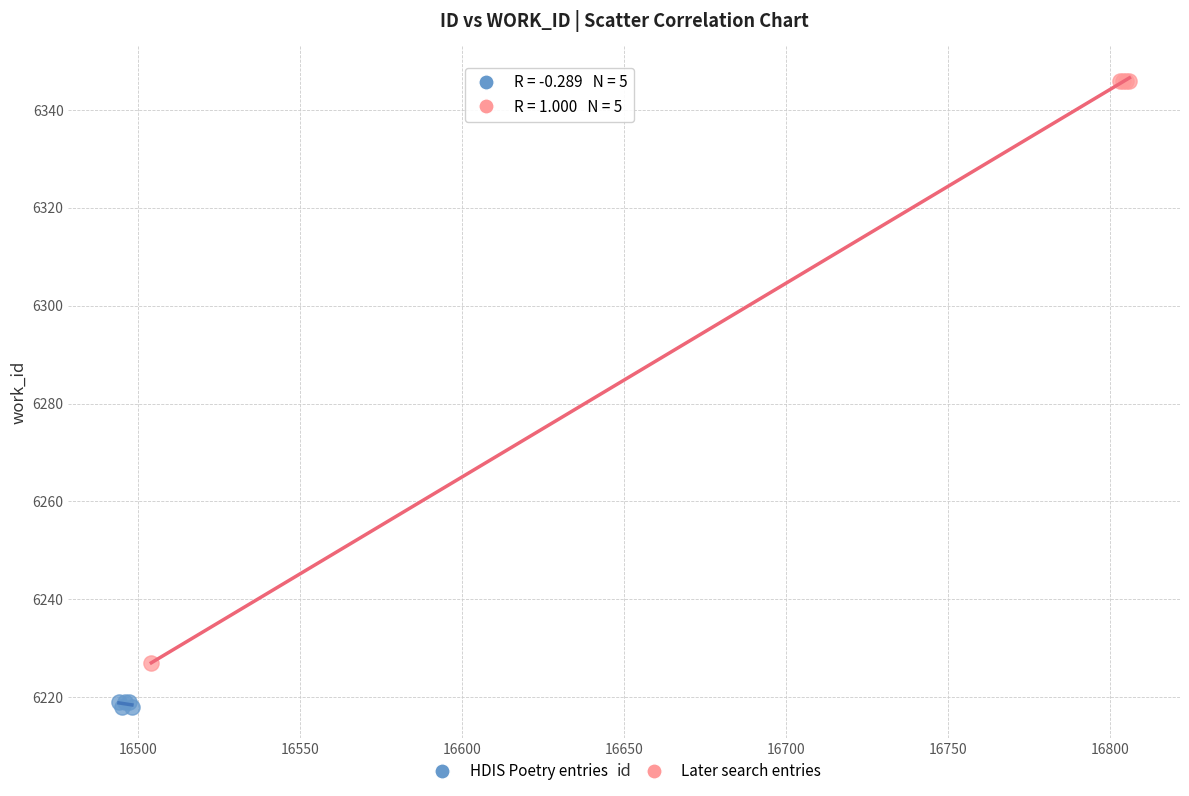

Which series reaches the minimum Y coordinate?

HDIS Poetry entries